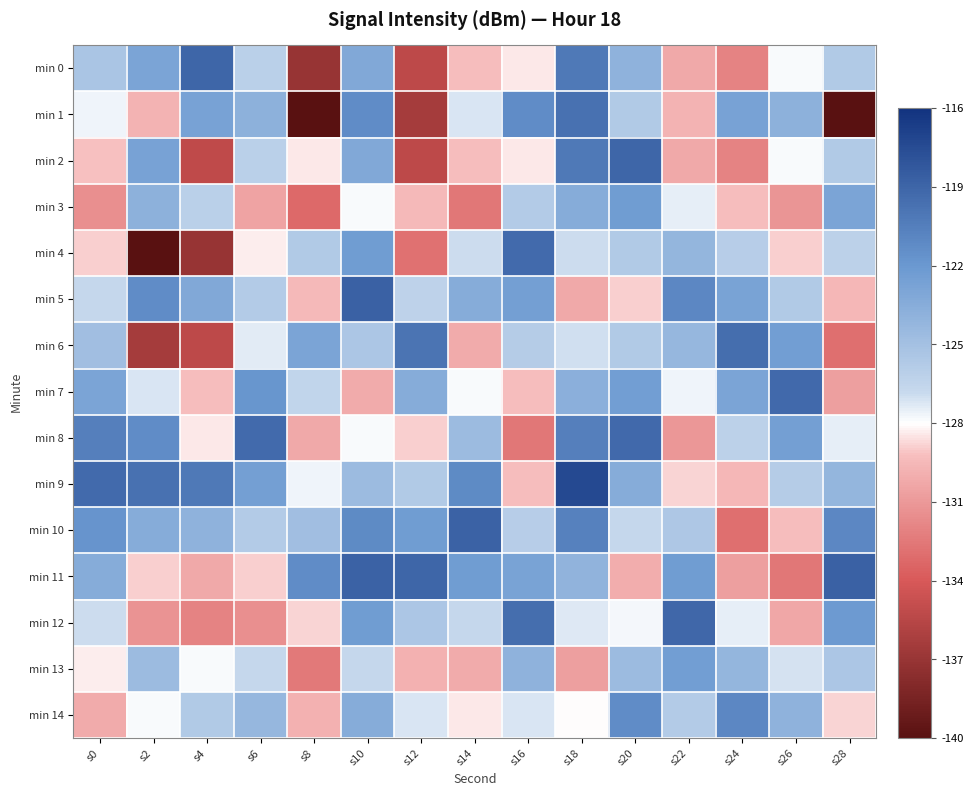

Reading right to left, transcribe all the data shown in this chart.

min 0: s28=-125.7	s26=-127.8	s24=-132.0	s22=-130.2	s20=-123.9	s18=-120.2	s16=-128.4	s14=-129.3	s12=-135.3	s10=-123.2	s8=-137.0	s6=-126.2	s4=-119.1	s2=-122.9	s0=-125.4
min 1: s28=-139.9	s26=-123.9	s24=-122.7	s22=-129.8	s20=-125.7	s18=-119.7	s16=-121.3	s14=-127.2	s12=-136.3	s10=-121.3	s8=-139.9	s6=-123.9	s4=-122.7	s2=-129.8	s0=-127.6
min 2: s28=-125.7	s26=-127.8	s24=-132.0	s22=-130.2	s20=-119.1	s18=-120.2	s16=-128.4	s14=-129.3	s12=-135.3	s10=-123.2	s8=-128.4	s6=-126.2	s4=-135.2	s2=-122.7	s0=-129.2
min 3: s28=-122.9	s26=-131.1	s24=-129.2	s22=-127.5	s20=-122.3	s18=-123.5	s16=-125.8	s14=-132.6	s12=-129.4	s10=-127.9	s8=-133.2	s6=-130.4	s4=-126.2	s2=-123.9	s0=-131.4
min 4: s28=-126.2	s26=-128.9	s24=-126.0	s22=-124.2	s20=-125.7	s18=-126.9	s16=-119.3	s14=-126.9	s12=-132.9	s10=-122.3	s8=-125.7	s6=-128.3	s4=-137.0	s2=-139.9	s0=-128.9
min 5: s28=-129.6	s26=-125.7	s24=-122.8	s22=-121.0	s20=-128.9	s18=-130.2	s16=-122.6	s14=-123.5	s12=-126.3	s10=-118.8	s8=-129.4	s6=-125.8	s4=-123.2	s2=-121.3	s0=-126.7
min 6: s28=-132.9	s26=-122.5	s24=-119.6	s22=-124.3	s20=-125.7	s18=-127.0	s16=-125.9	s14=-130.1	s12=-119.9	s10=-125.4	s8=-122.9	s6=-127.4	s4=-135.3	s2=-136.3	s0=-124.8
min 7: s28=-130.7	s26=-119.2	s24=-122.9	s22=-127.7	s20=-122.5	s18=-123.8	s16=-129.2	s14=-127.9	s12=-123.5	s10=-130.1	s8=-126.5	s6=-121.9	s4=-129.3	s2=-127.2	s0=-122.9
min 8: s28=-127.5	s26=-122.6	s24=-126.2	s22=-131.0	s20=-119.2	s18=-120.6	s16=-132.6	s14=-124.6	s12=-128.9	s10=-127.9	s8=-130.2	s6=-119.3	s4=-128.4	s2=-121.3	s0=-120.6
min 9: s28=-124.2	s26=-125.9	s24=-129.6	s22=-128.8	s20=-123.5	s18=-117.3	s16=-129.2	s14=-121.2	s12=-125.7	s10=-124.6	s8=-127.7	s6=-122.6	s4=-120.2	s2=-119.7	s0=-119.3
min 10: s28=-121.0	s26=-129.2	s24=-132.9	s22=-125.6	s20=-126.8	s18=-120.7	s16=-126.0	s14=-118.9	s12=-122.3	s10=-121.2	s8=-124.9	s6=-125.8	s4=-123.9	s2=-123.5	s0=-121.8
min 11: s28=-118.8	s26=-132.6	s24=-130.7	s22=-122.3	s20=-130.0	s18=-124.0	s16=-122.8	s14=-122.3	s12=-119.0	s10=-118.9	s8=-121.3	s6=-128.9	s4=-130.2	s2=-128.9	s0=-123.5
min 12: s28=-122.1	s26=-130.3	s24=-127.5	s22=-119.1	s20=-127.8	s18=-127.3	s16=-119.6	s14=-126.8	s12=-125.5	s10=-122.3	s8=-128.8	s6=-131.4	s4=-132.0	s2=-131.2	s0=-126.9
min 13: s28=-125.5	s26=-127.1	s24=-124.2	s22=-122.5	s20=-124.6	s18=-130.7	s16=-123.9	s14=-130.1	s12=-129.9	s10=-126.8	s8=-132.4	s6=-126.8	s4=-127.8	s2=-124.6	s0=-128.3
min 14: s28=-128.8	s26=-123.9	s24=-121.0	s22=-125.8	s20=-121.3	s18=-128.0	s16=-127.2	s14=-128.4	s12=-127.2	s10=-123.5	s8=-129.9	s6=-124.3	s4=-125.7	s2=-127.9	s0=-130.1